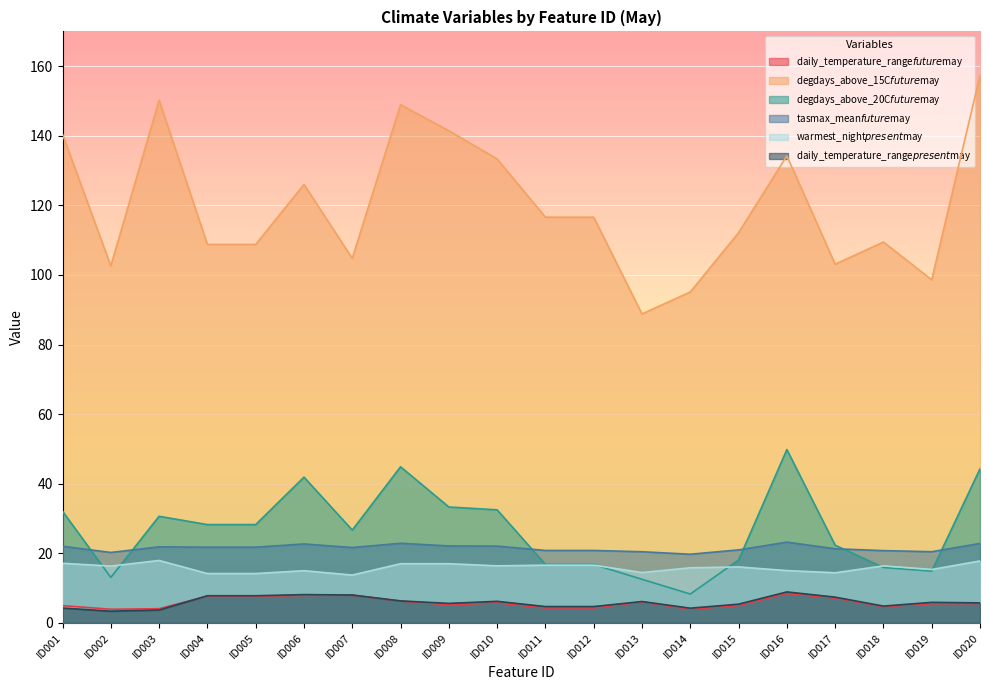

Rank the series at ID002 from lowest to highest value.

daily_temperature_range$present$may, daily_temperature_range$future$may, degdays_above_20C$future$may, warmest_night$present$may, tasmax_mean$future$may, degdays_above_15C$future$may